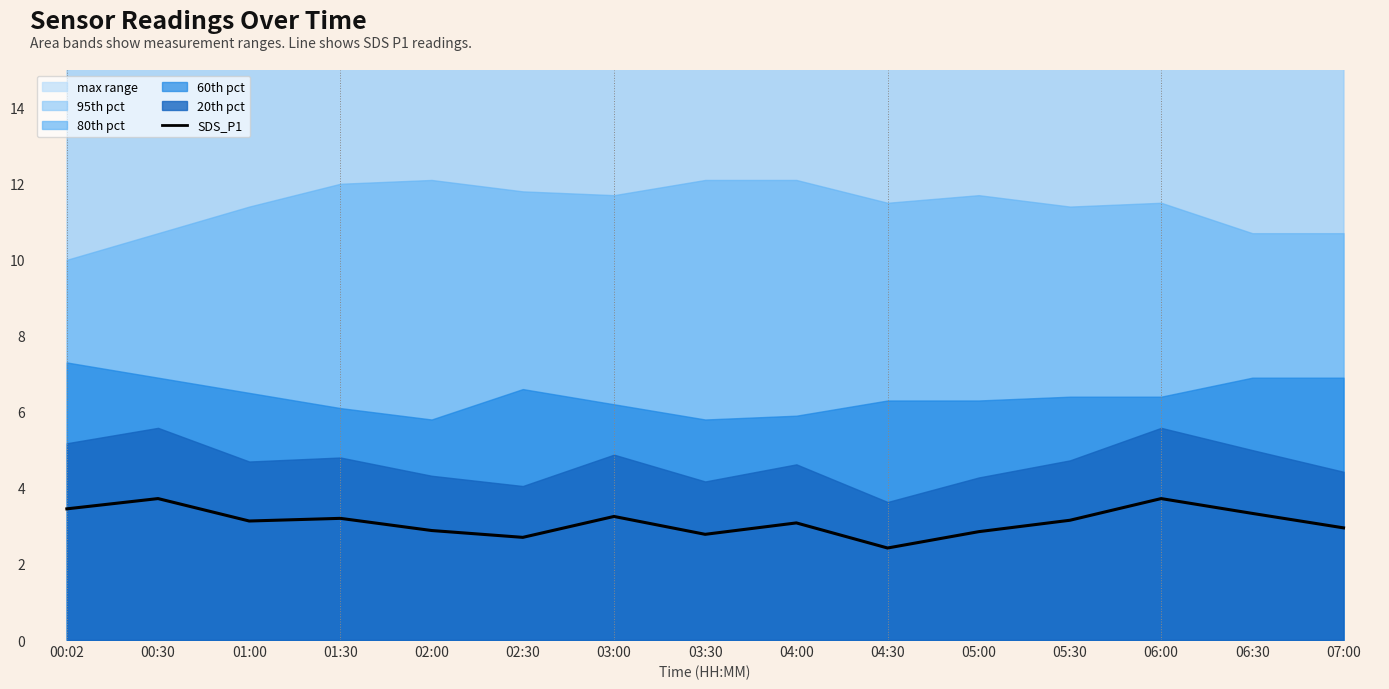

How many data points does each series have?

15